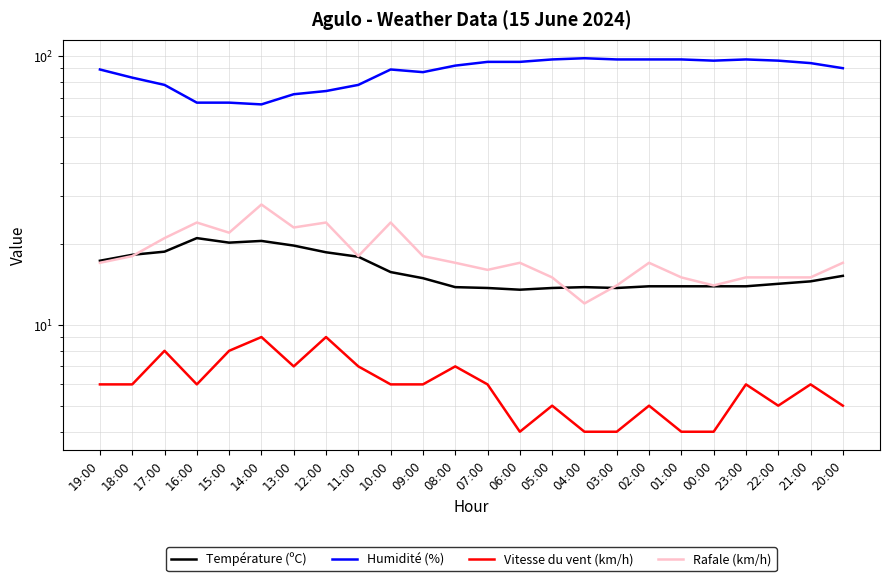

Which category has the lowest value across all series?

06:00